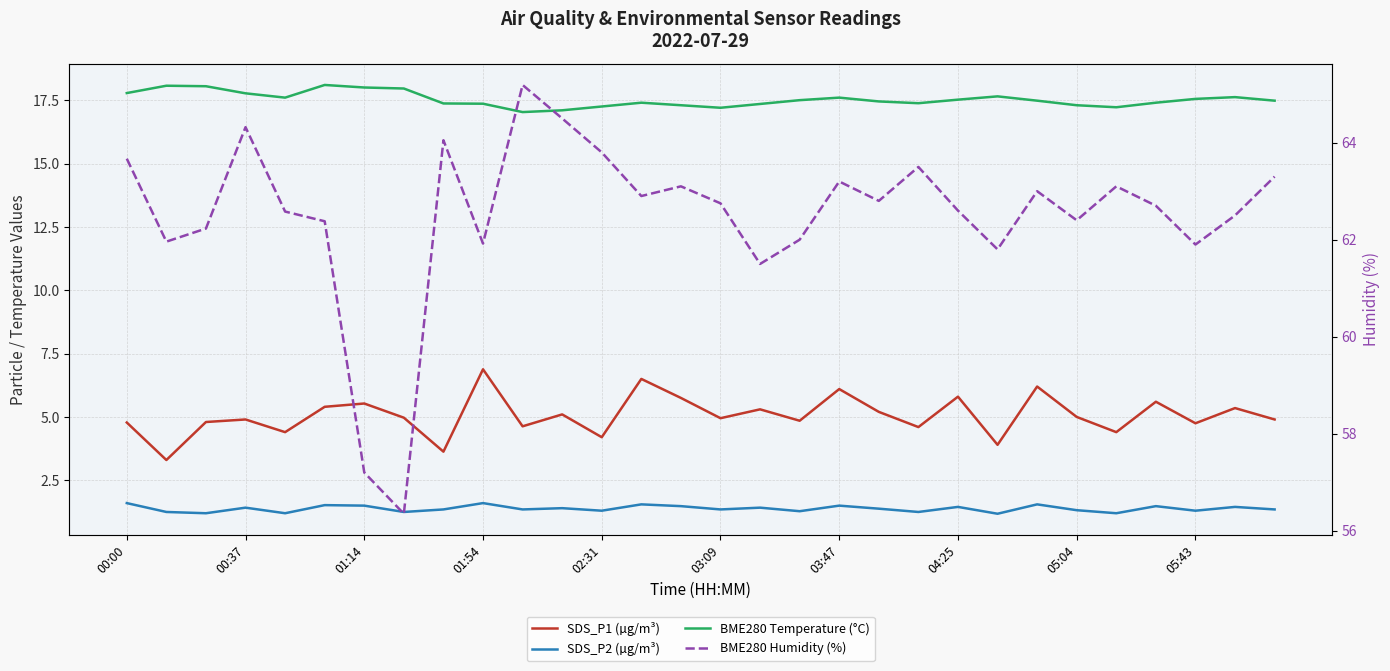

What is the difference between the maximum and minimum values in the BME280 Humidity (%) series?

8.8